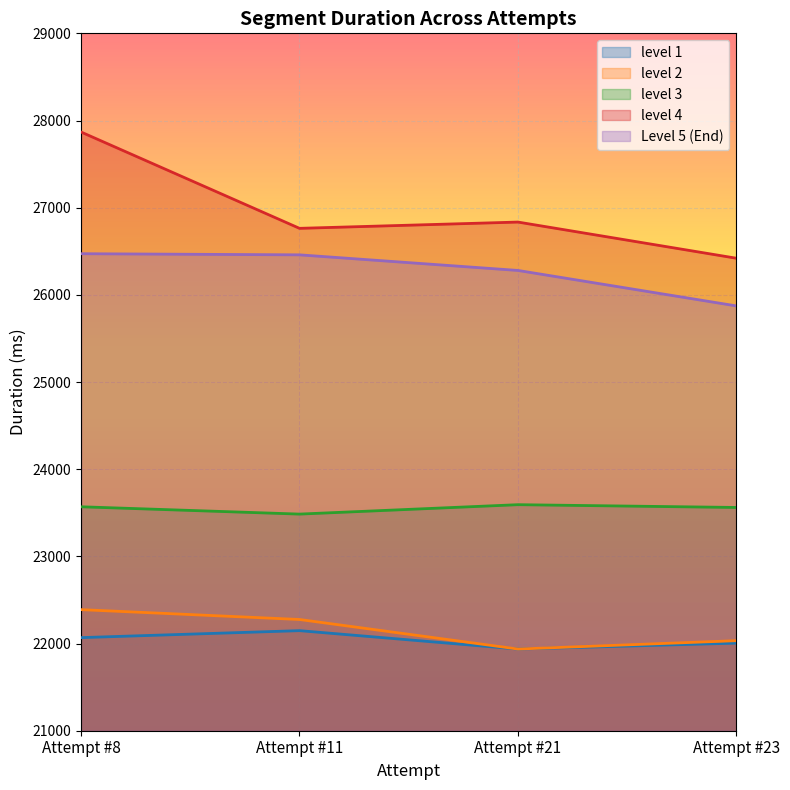

What value does the level 4 series have at Attempt #11, to the nearest 10?

26760